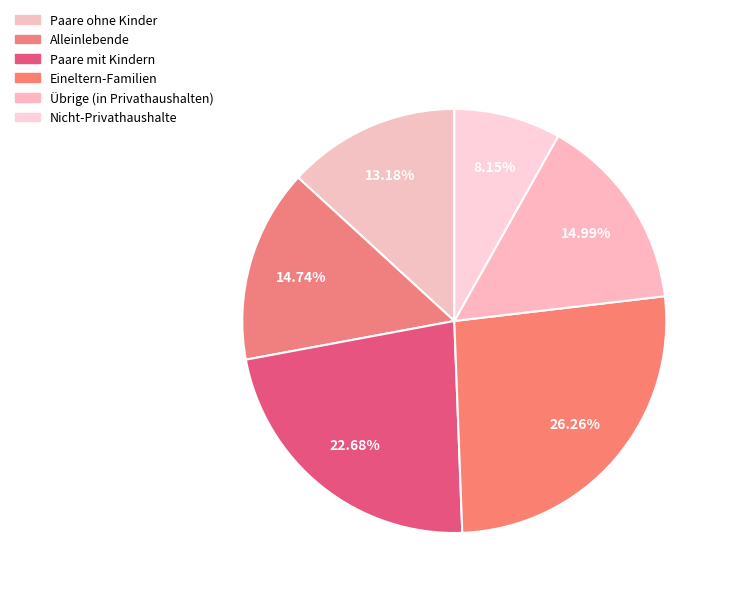

Combined, do Nicht-Privathaushalte and Eineltern-Familien account for over 50%?

No